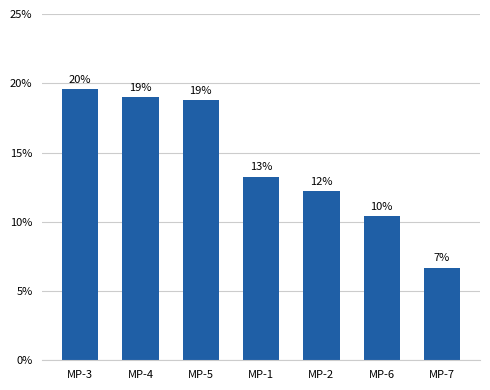

How many bars are there in total?

7